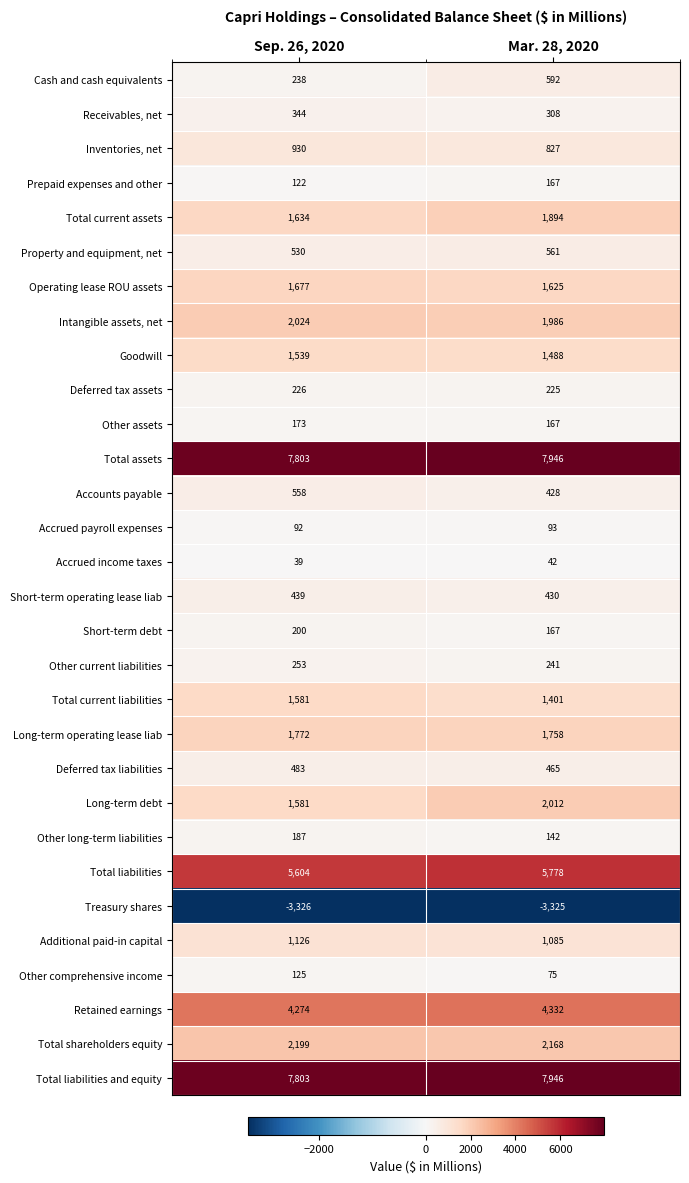

The Other comprehensive income series shows 51 at Mar. 28, 2020. True or false?

False